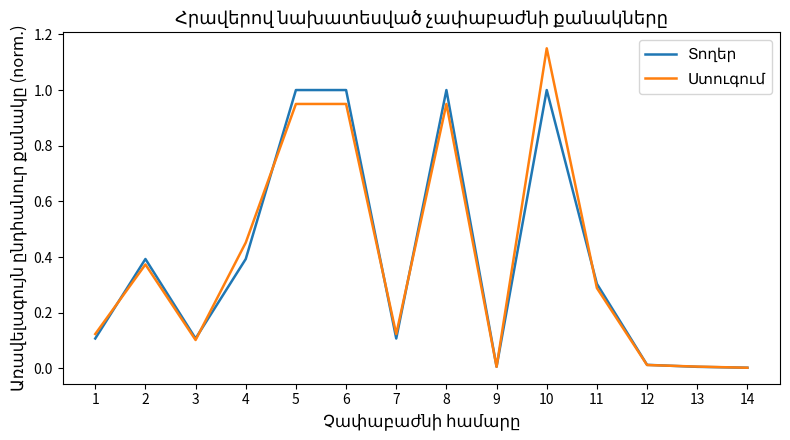

At which category is the sum across all series the highest?

10